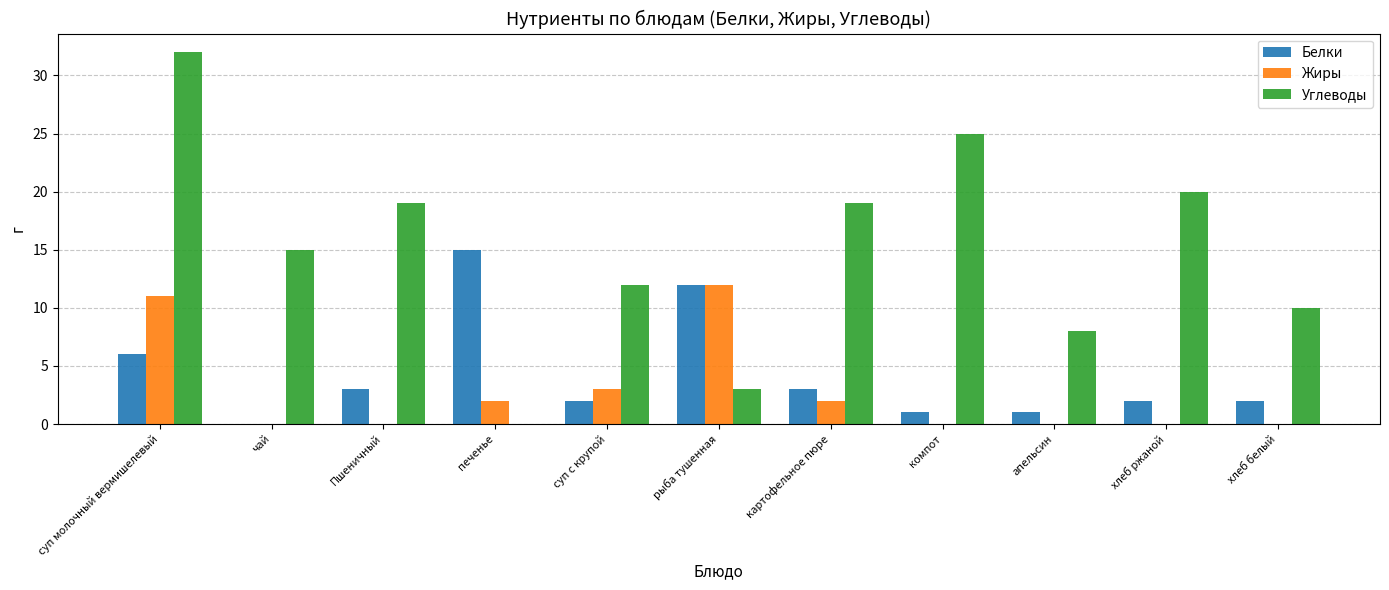

Is it true that Белки equals 0 at чай?

True